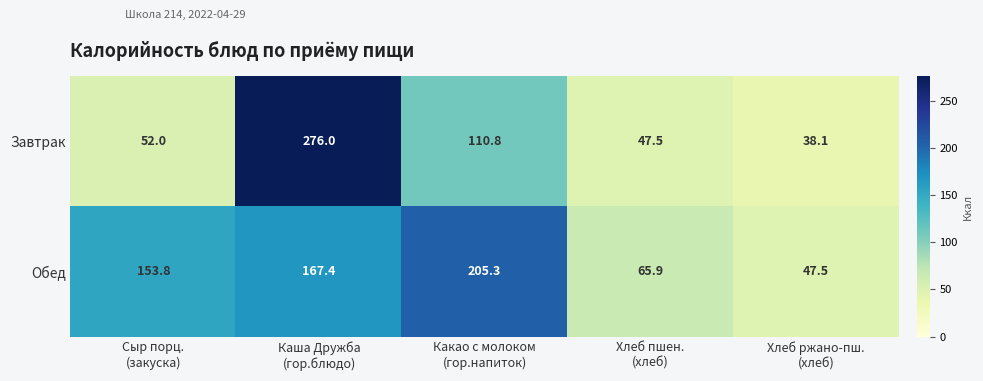

At how many categories does at least one series exceed 68?

3